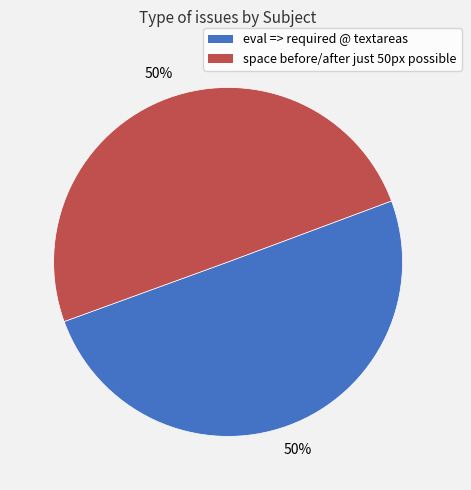

Is the sum of eval => required @ textareas and space before/after just 50px possible greater than half?

Yes